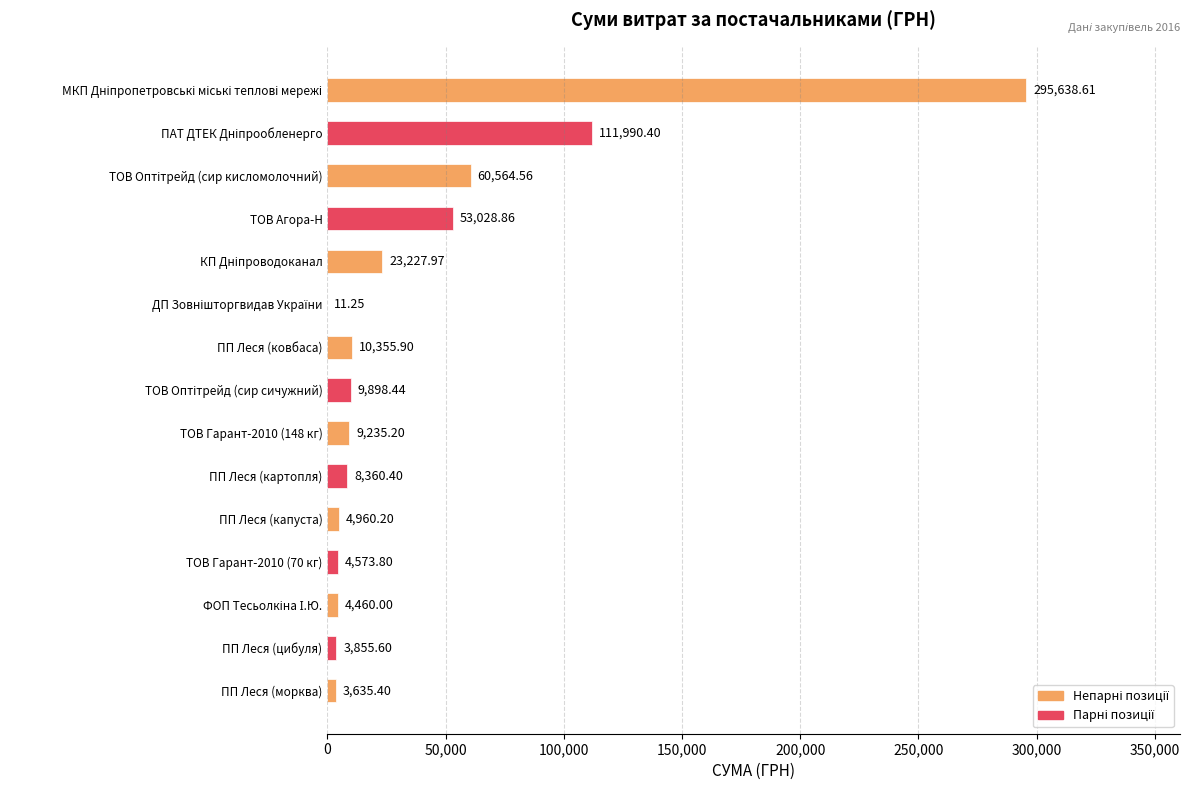

Which has a higher value, ТОВ Гарант-2010 (148 кг) or ПП Леся (капуста)?

ТОВ Гарант-2010 (148 кг)